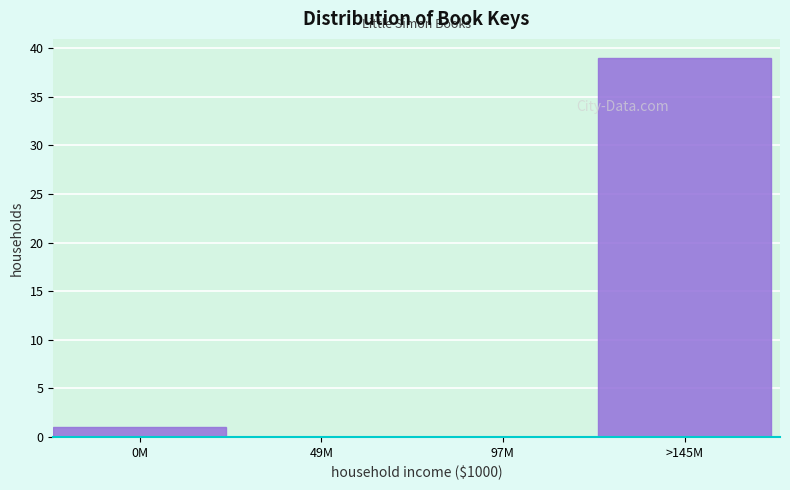

Reading left to right, transcribe all the data shown in this chart.

0M=1	49M=0	97M=0	>145M=39